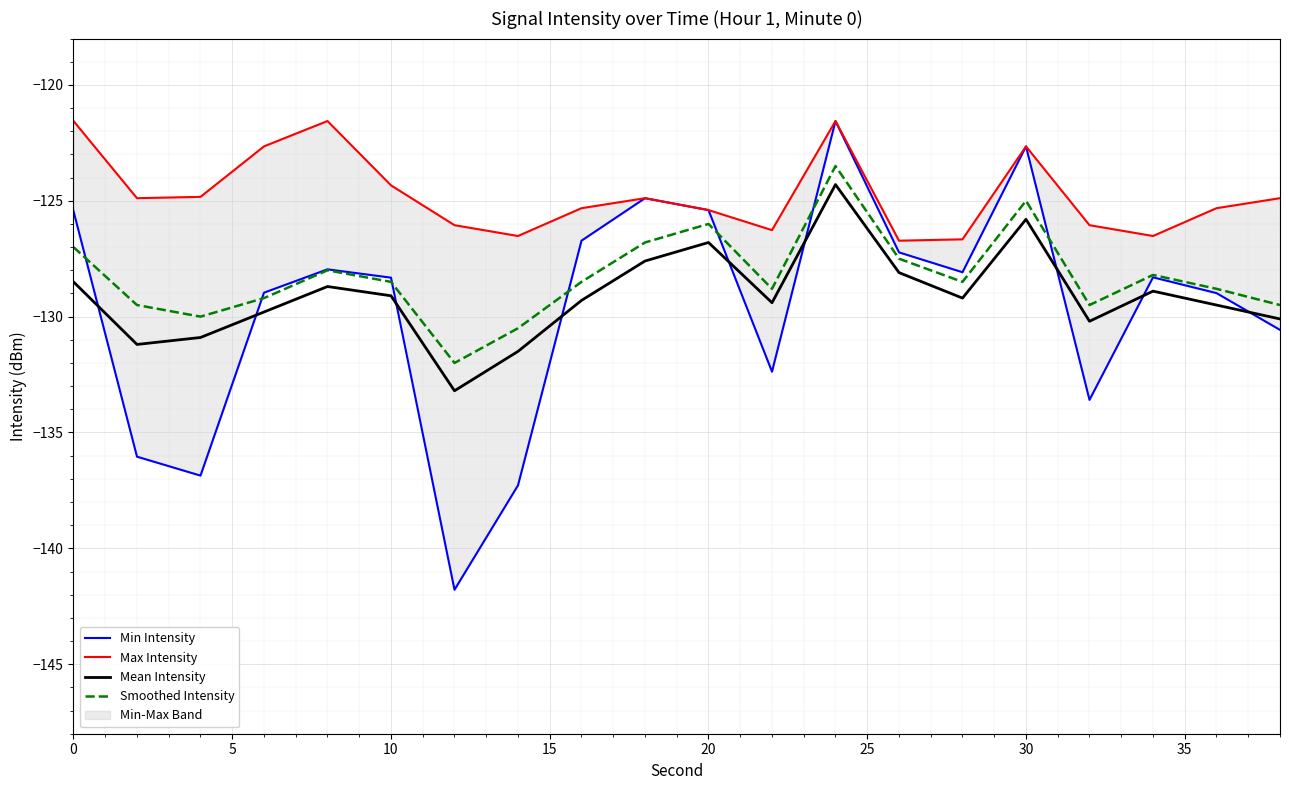

Which series has the largest total across all categories?

Max Intensity